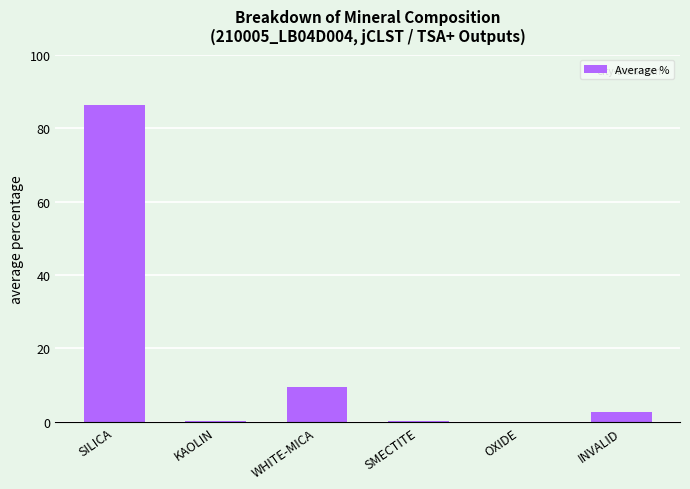

Where is the data nearest to the value 43?

WHITE-MICA